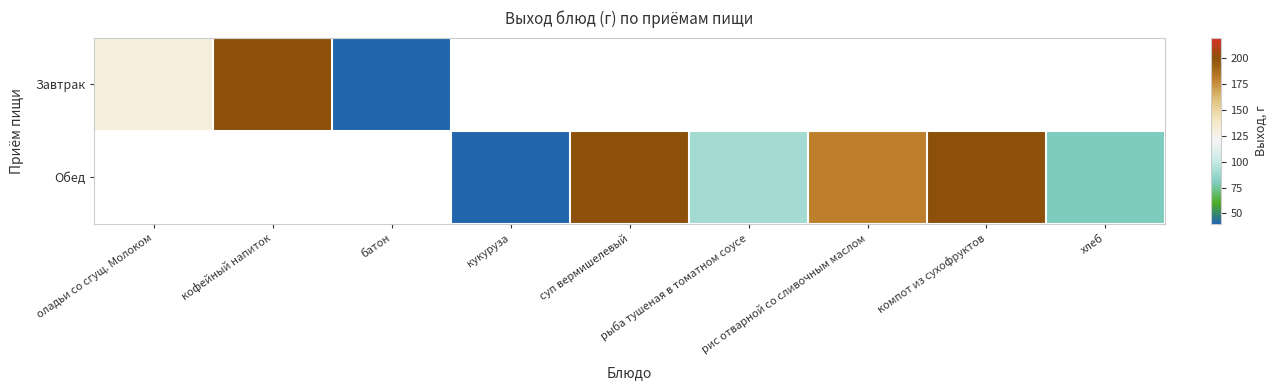

Read the Завтрак value at кофейный напиток.

200.0